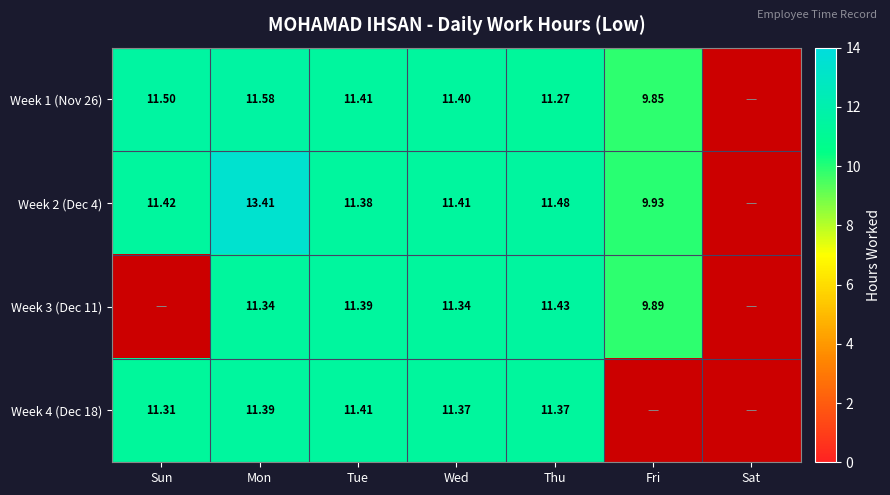

At which category is the sum across all series the highest?

Mon